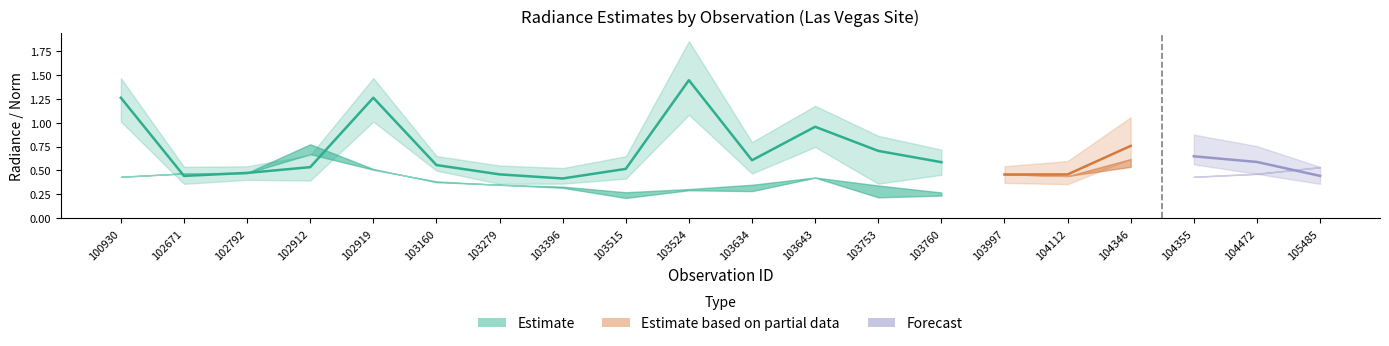

At which label does rade9_bin_mdn reach its peak?

103524